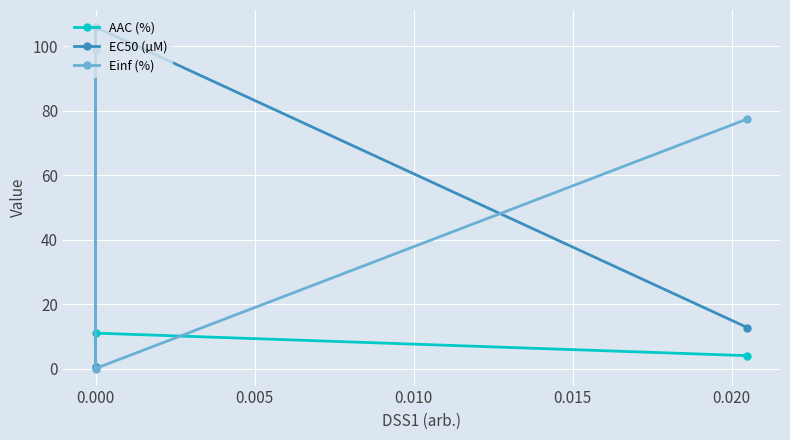

What is the value of the AAC (%) point at the 3rd from the left?

4.0